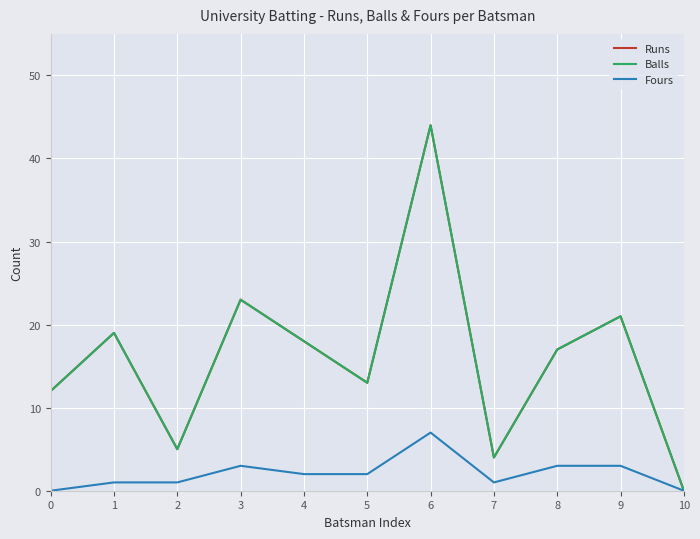

True or false: Fours and Runs intersect in this chart.

False